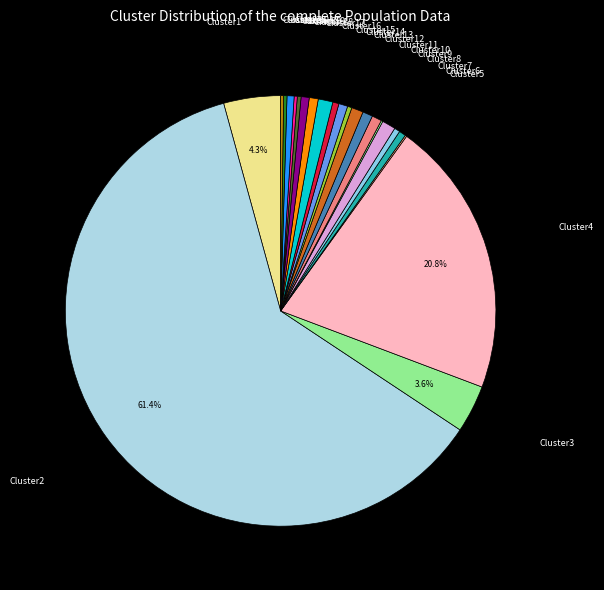

To the nearest percent, what is the difference between the largest and smallest slice percentages?

61%